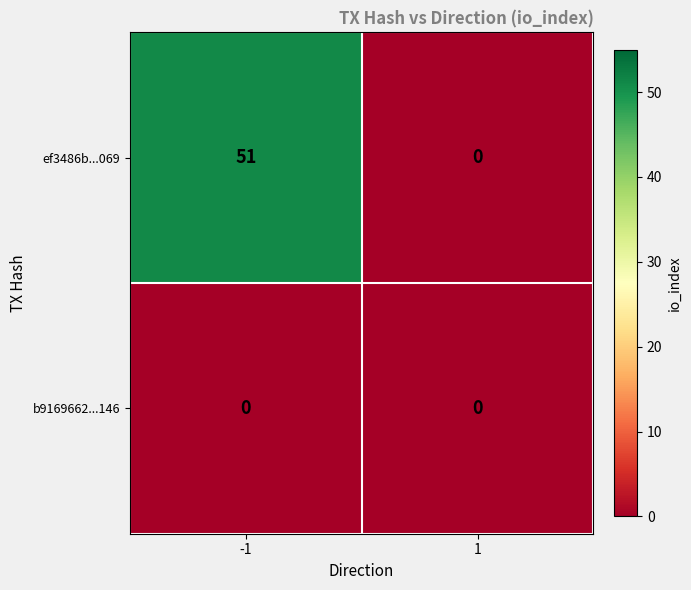

Which series changed the most between -1 and 1?

ef3486b...069